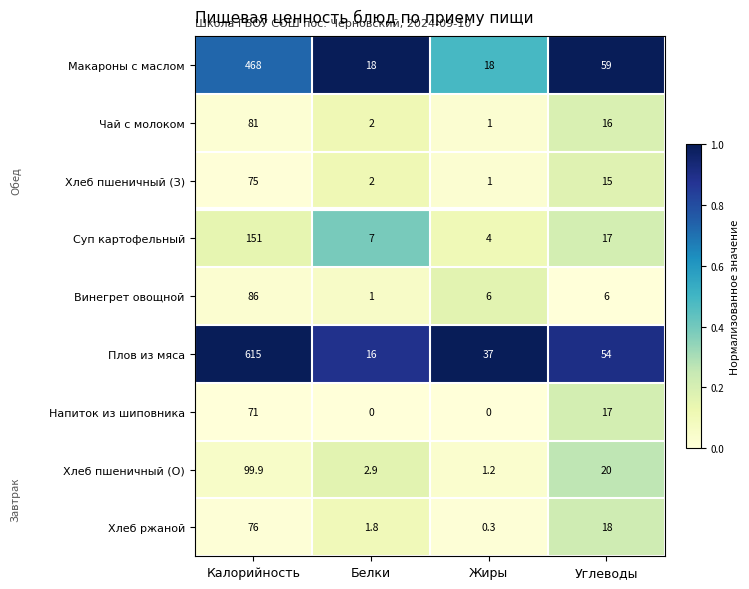

Which series has the largest range (max minus min)?

Плов из мяса